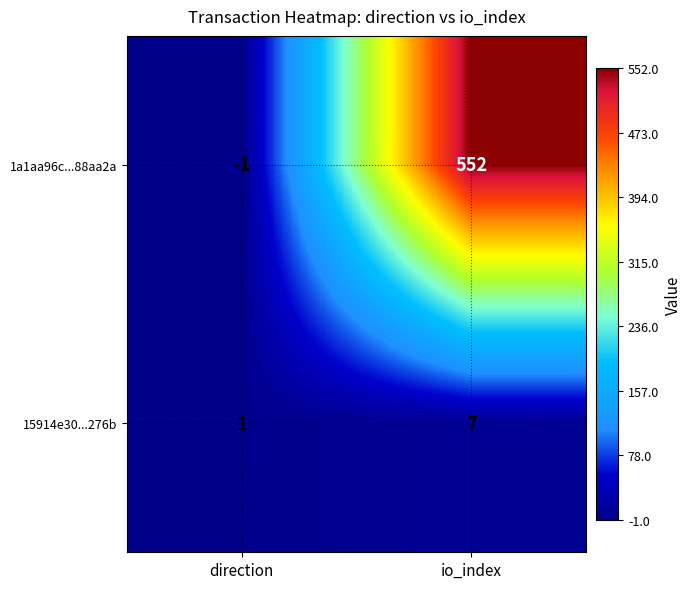

Which category has the lowest value in the 15914e30...276b series?

direction